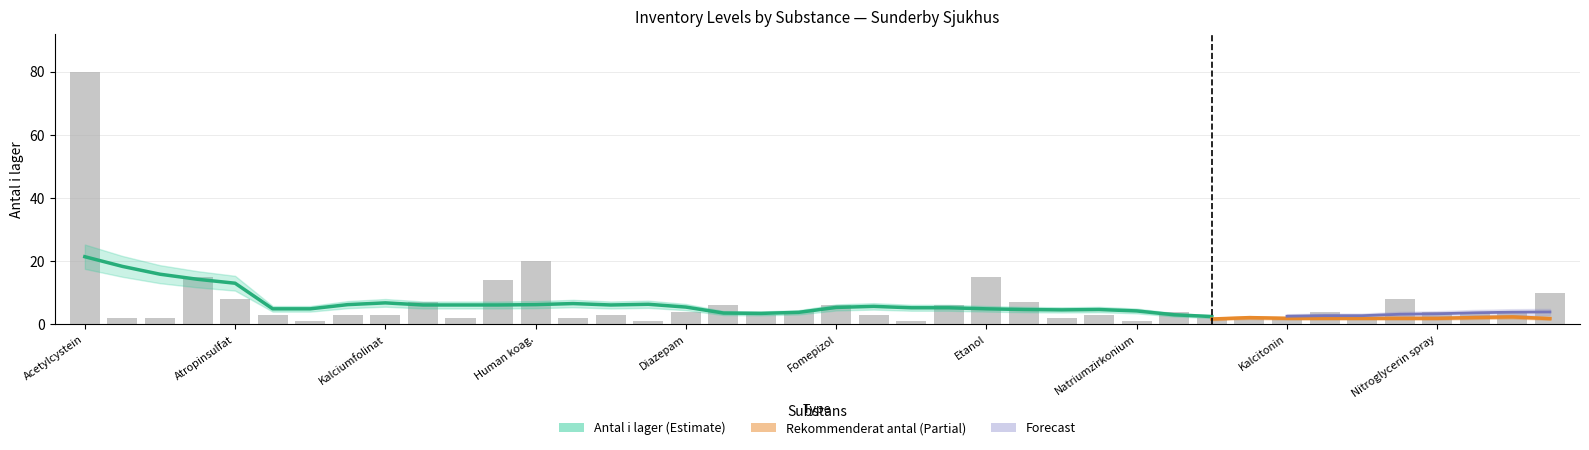

Reading left to right, extract all data points from this chart.

80	2	2	15	8	3	1	3	3	7	2	14	20	2	3	1	4	6	3	4	6	3	1	6	15	7	2	3	1	4	2	2	2	4	2	8	4	4	4	10